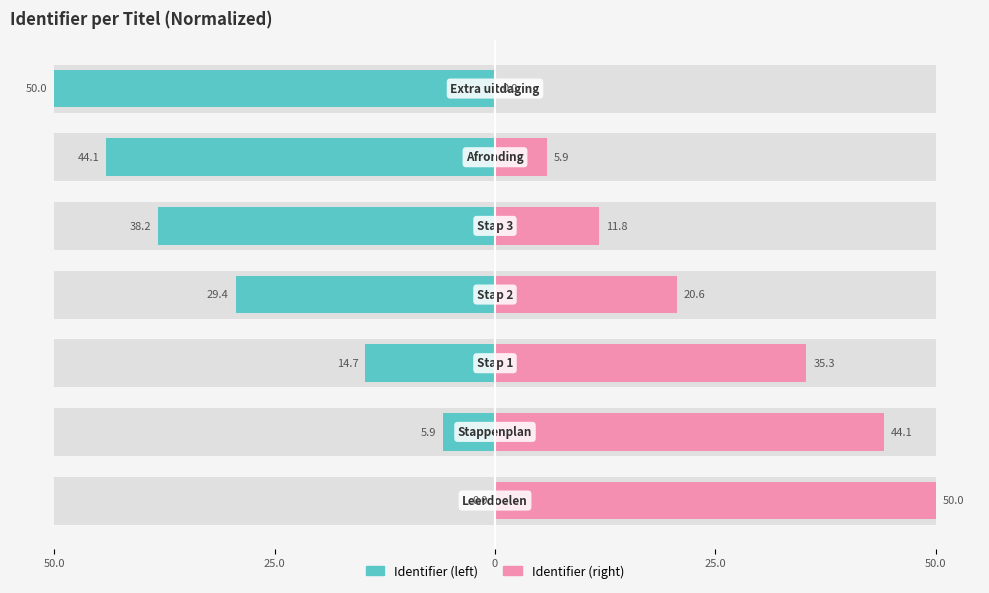

What is the value of the Identifier (left) bar at the 7th from the left?

-50.0